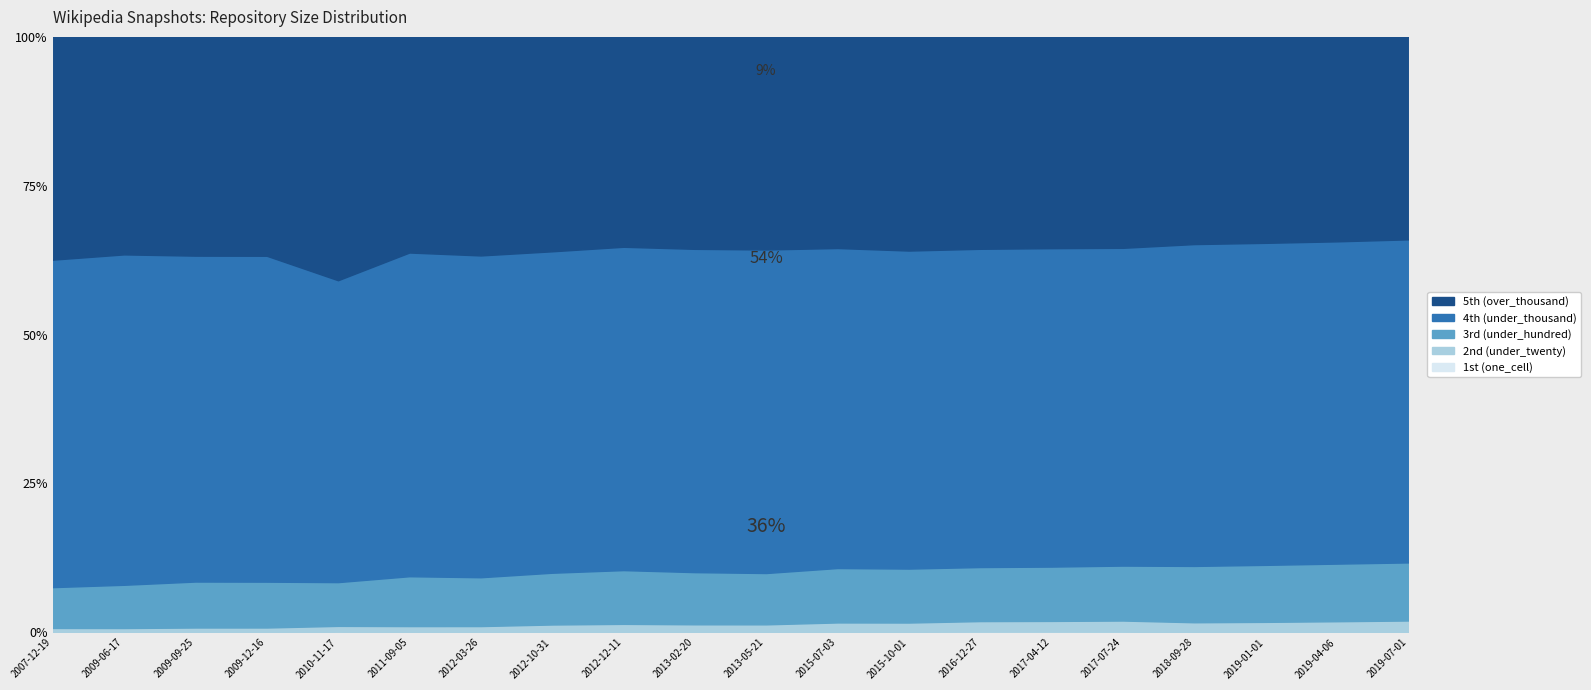

True or false: under_thousand_cells and one_cell cross at least once.

False